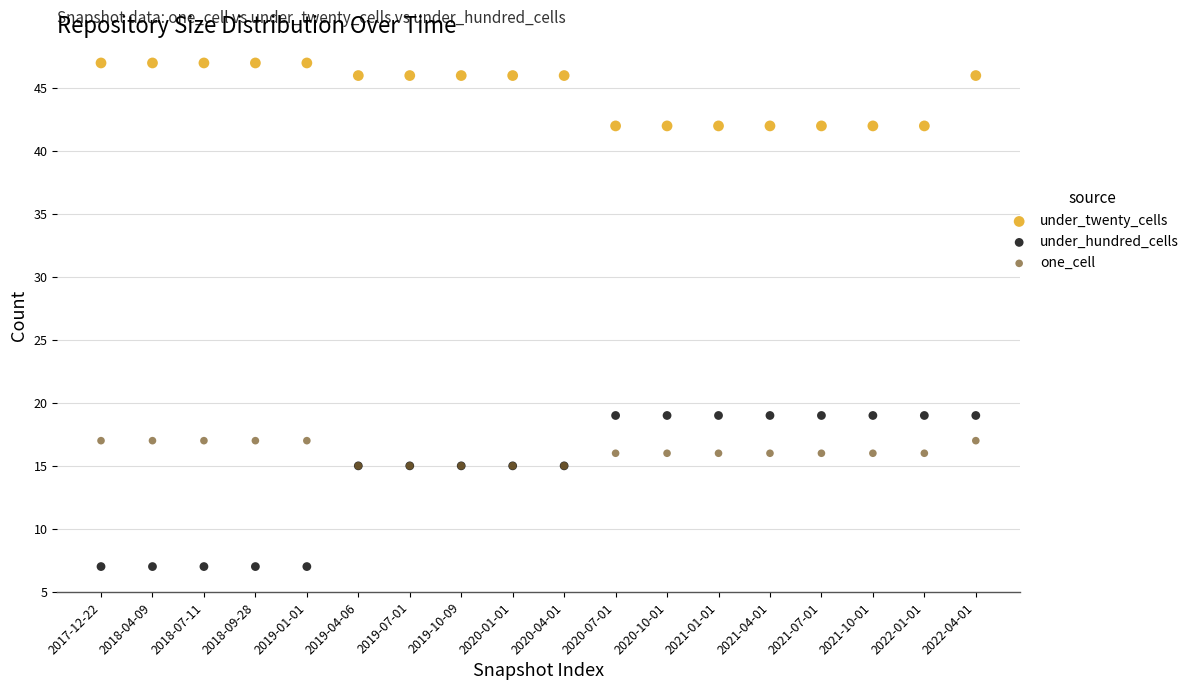

Which series reaches the minimum Y coordinate?

under_hundred_cells